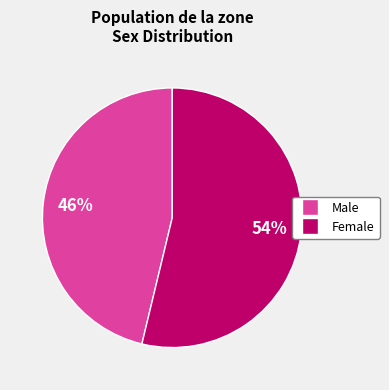

What is the majority slice?

Female